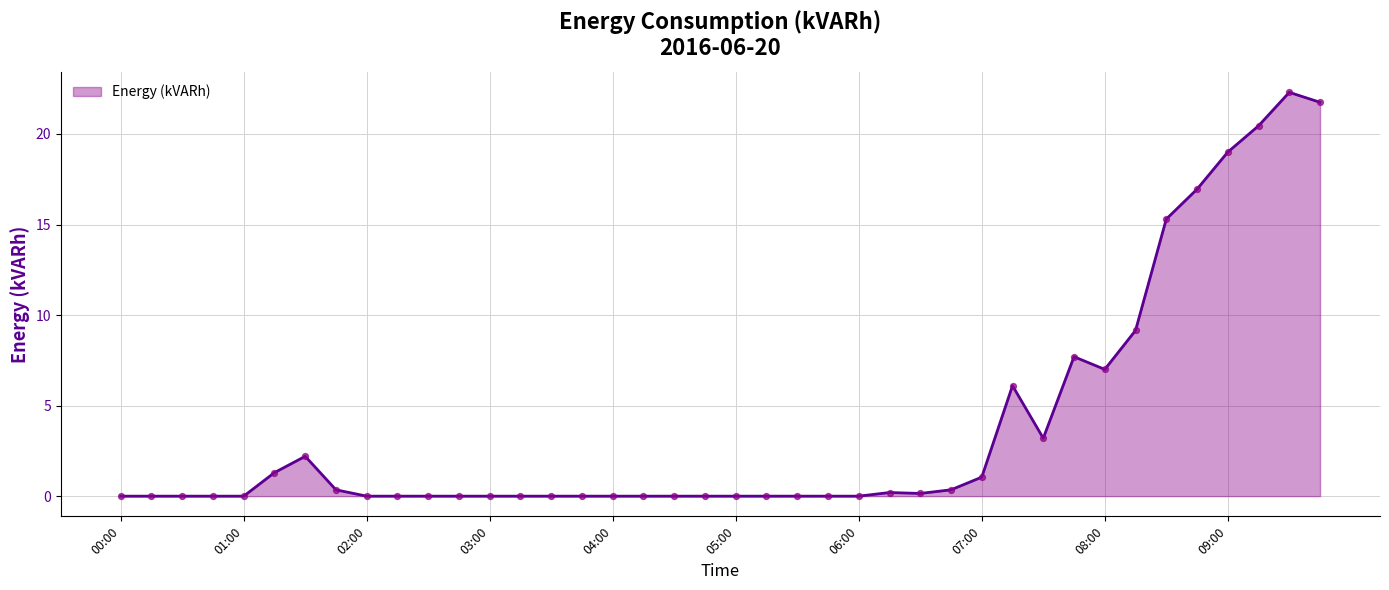

What is the greatest value displayed?

22.3